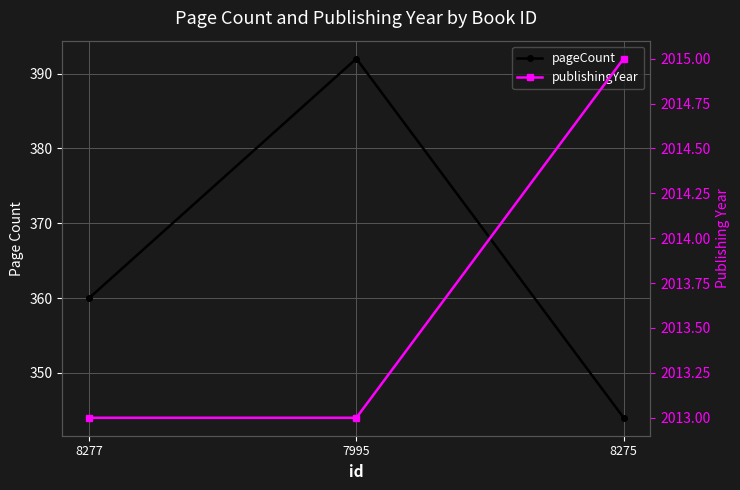

At which category is the sum across all series the highest?

7995